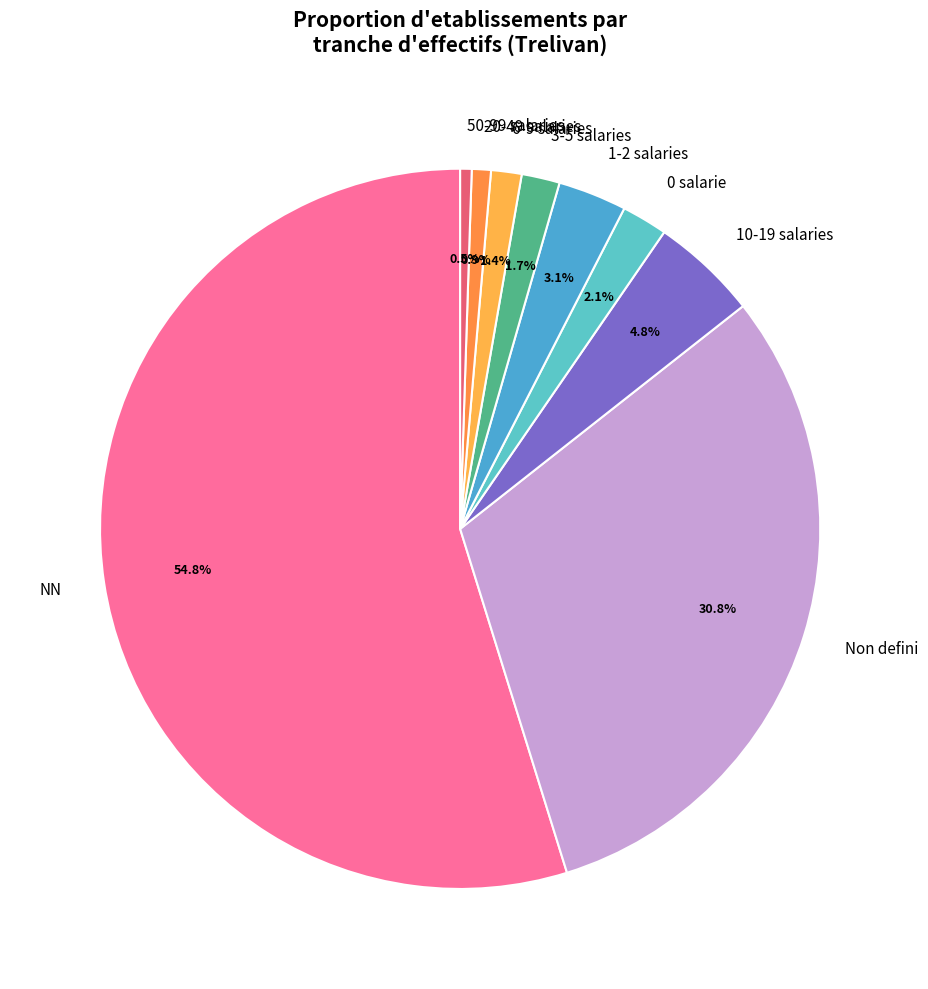

What percentage is NOT represented by 20-49 salaries?

99.1%